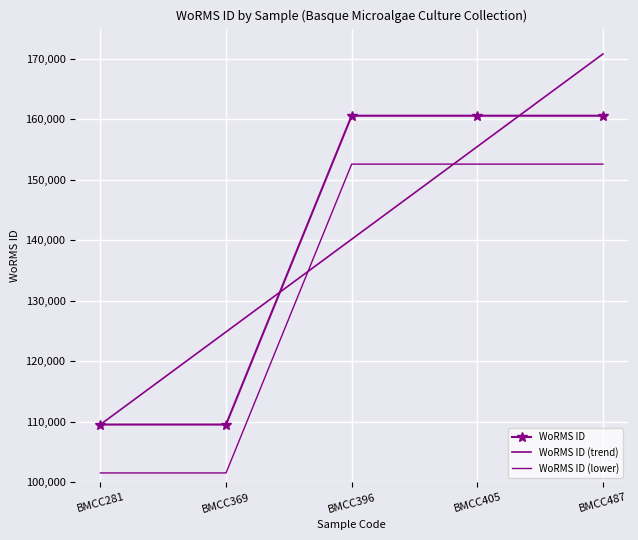

Read the WoRMS ID (trend) value at BMCC396.

140187.6